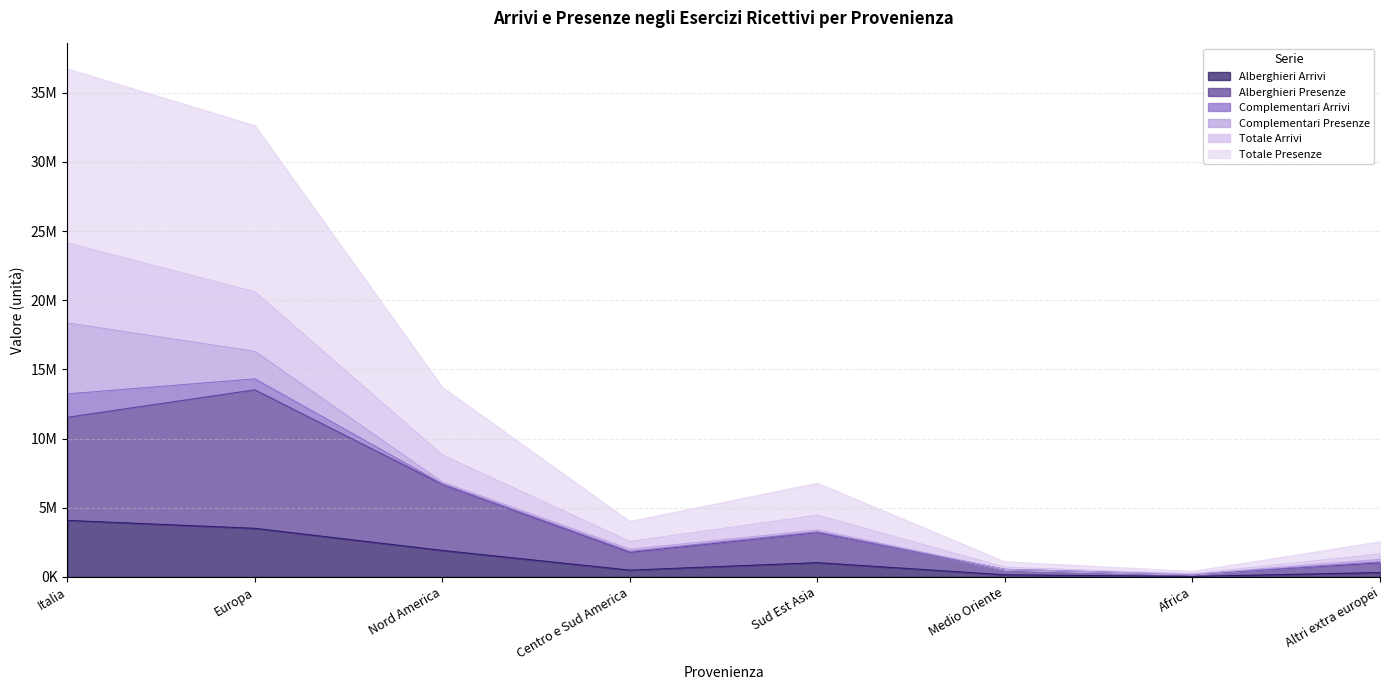

At which label does Totale Arrivi reach its peak?

Italia